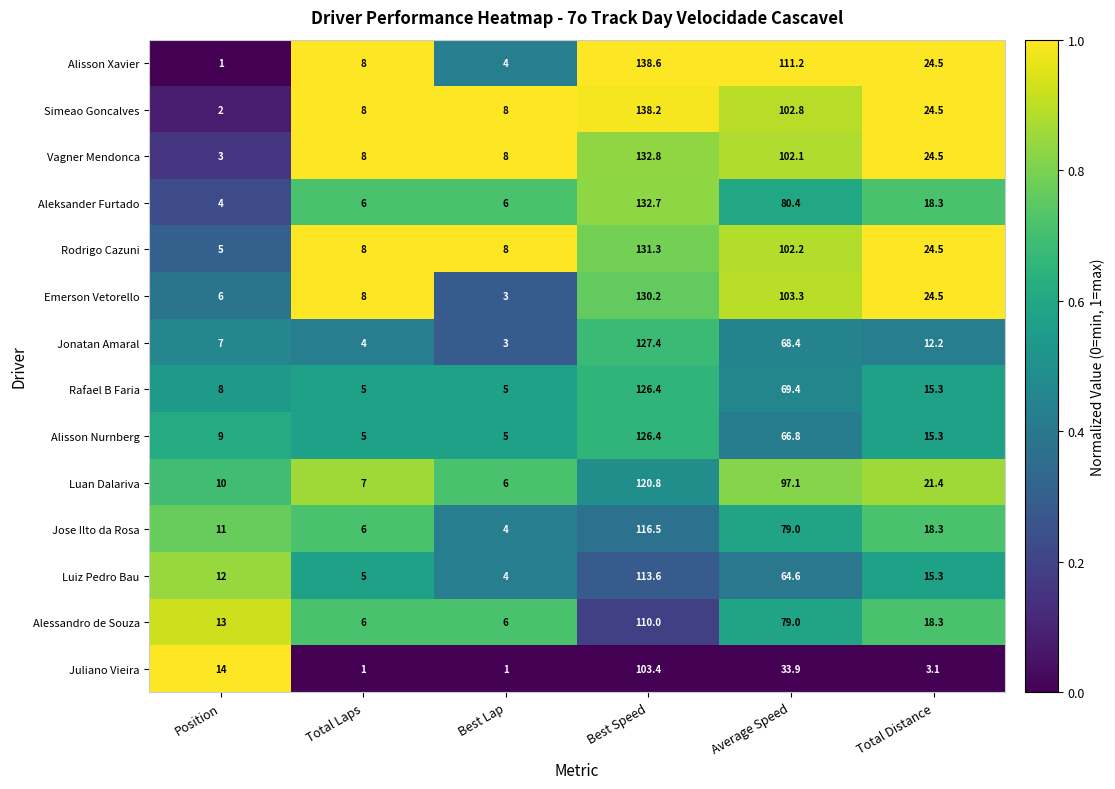

How many distinct data groups are displayed?

14